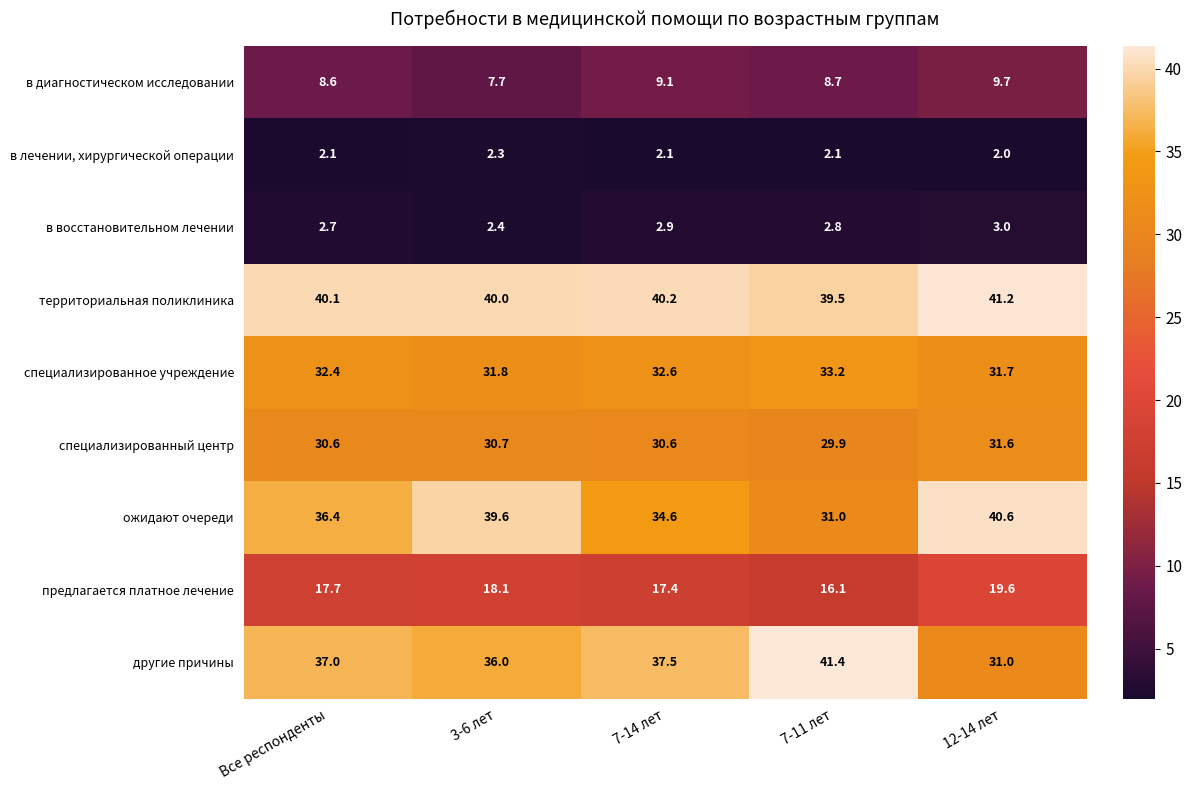

The территориальная поликлиника series shows 14.0 at Все респонденты. True or false?

False